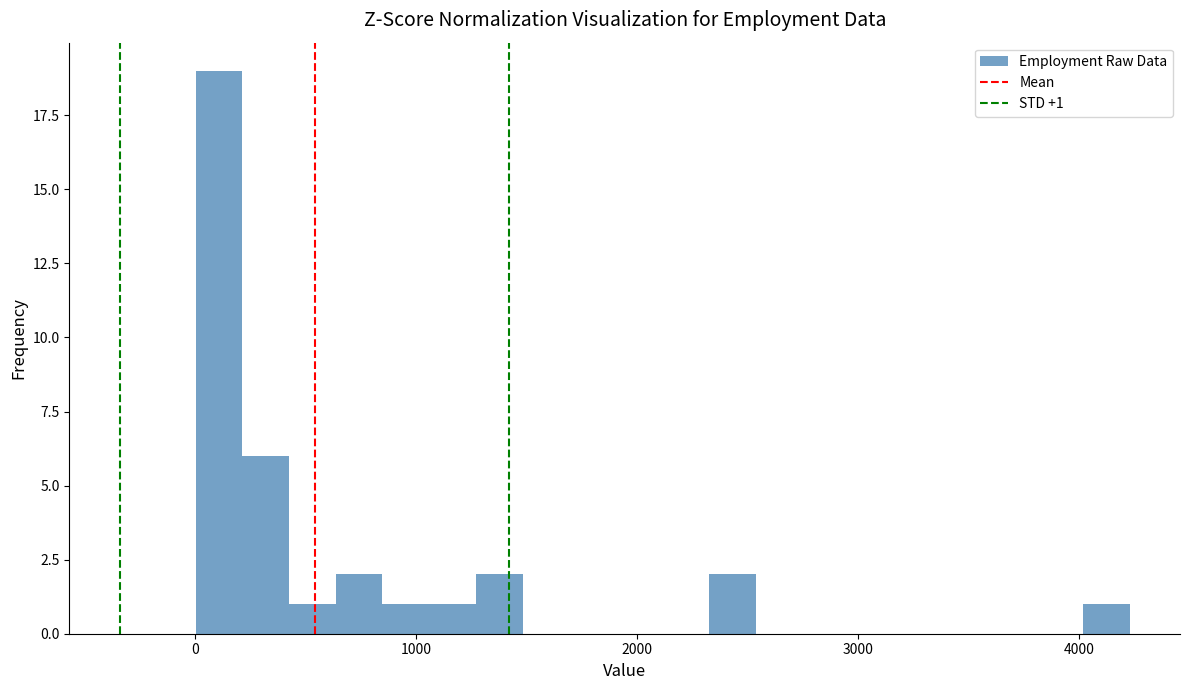

Around what value on the x-axis is the tallest bar? Give the approximate position of its centre, as read against the axis.

100